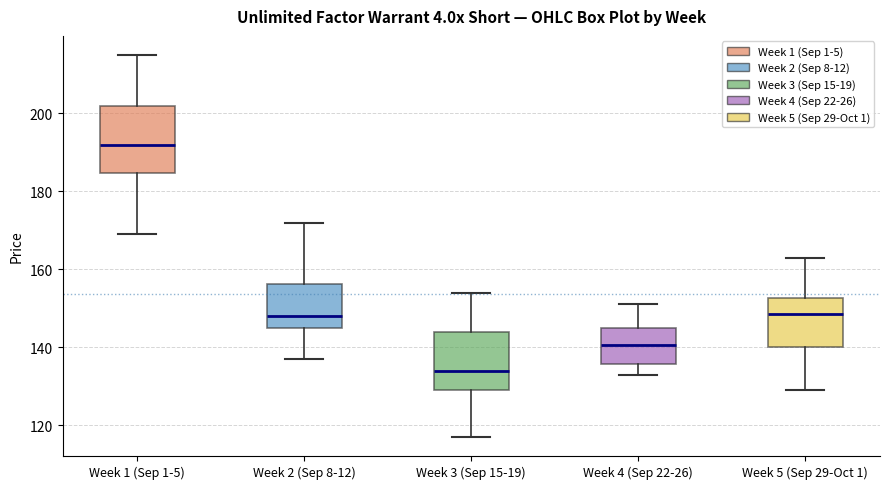

Reading left to right, read every box against the y-axis: the position of its median line, the range the box covers, and the ends of its whiskers. The values are not printed on the chart, so give them approximately, as read against the axis.

Week 1 (Sep 1-5): median 192, box 184 to 202, whiskers 170 to 216
Week 2 (Sep 8-12): median 148, box 146 to 156, whiskers 138 to 172
Week 3 (Sep 15-19): median 134, box 130 to 144, whiskers 118 to 154
Week 4 (Sep 22-26): median 140, box 136 to 146, whiskers 134 to 152
Week 5 (Sep 29-Oct 1): median 148, box 140 to 152, whiskers 130 to 164